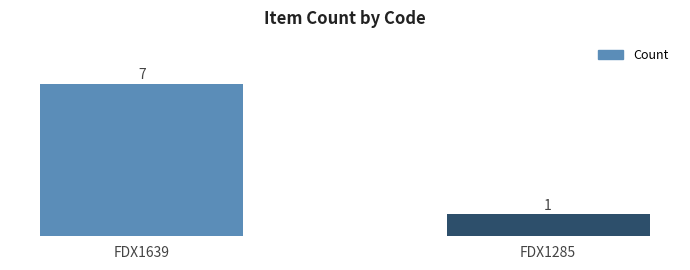

What is the value of the 1st bar from the left?

7